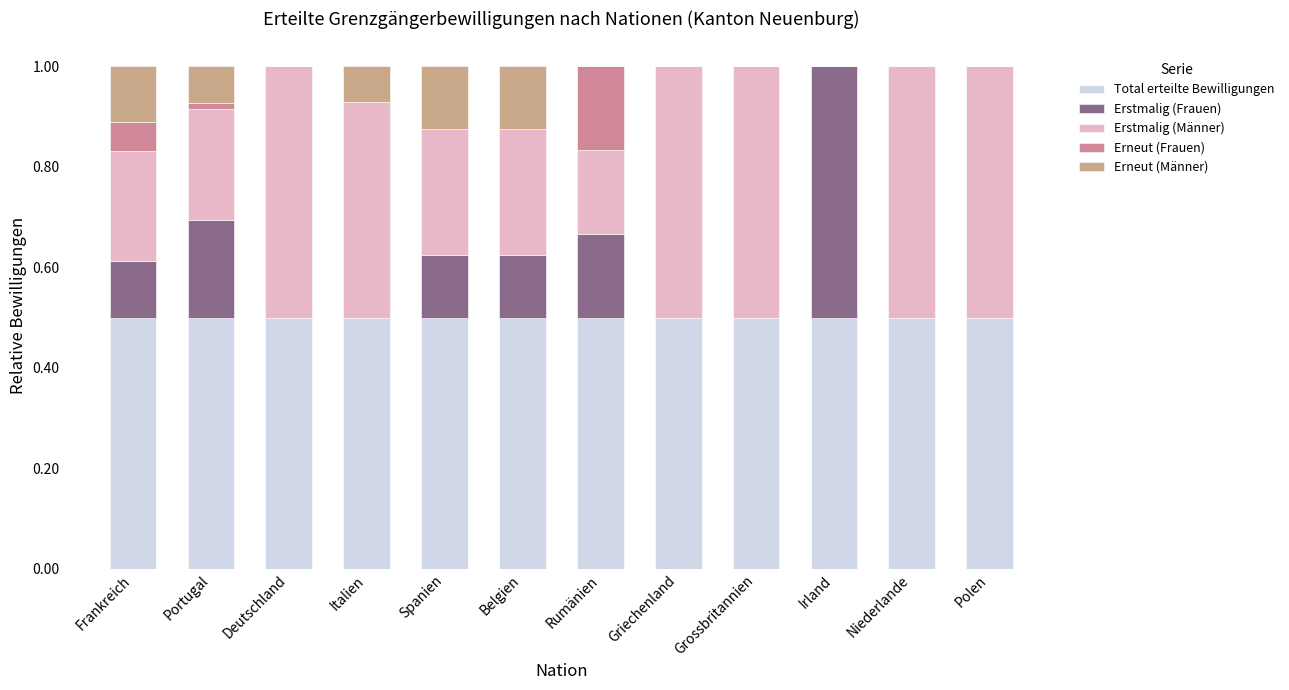

What position from the right is Deutschland?

10